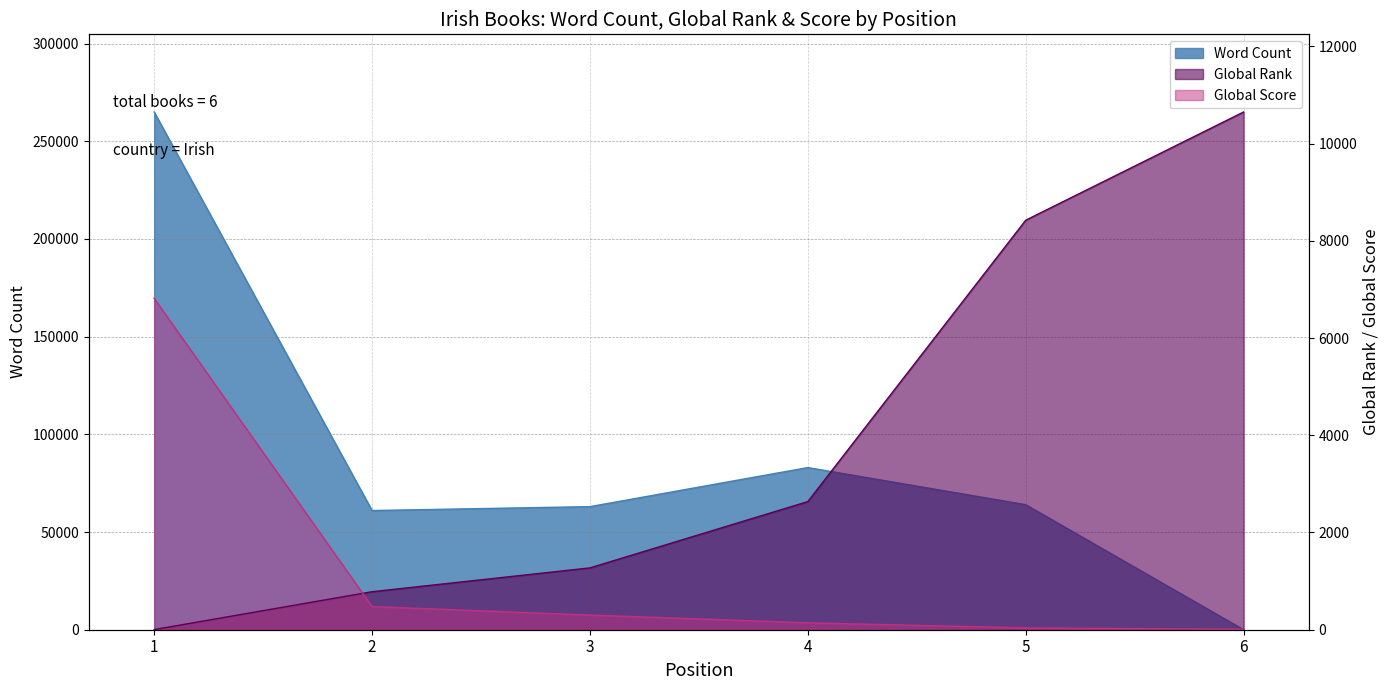

After their last crossing, which series has the higher values: Global Rank or Global Score?

Global Rank